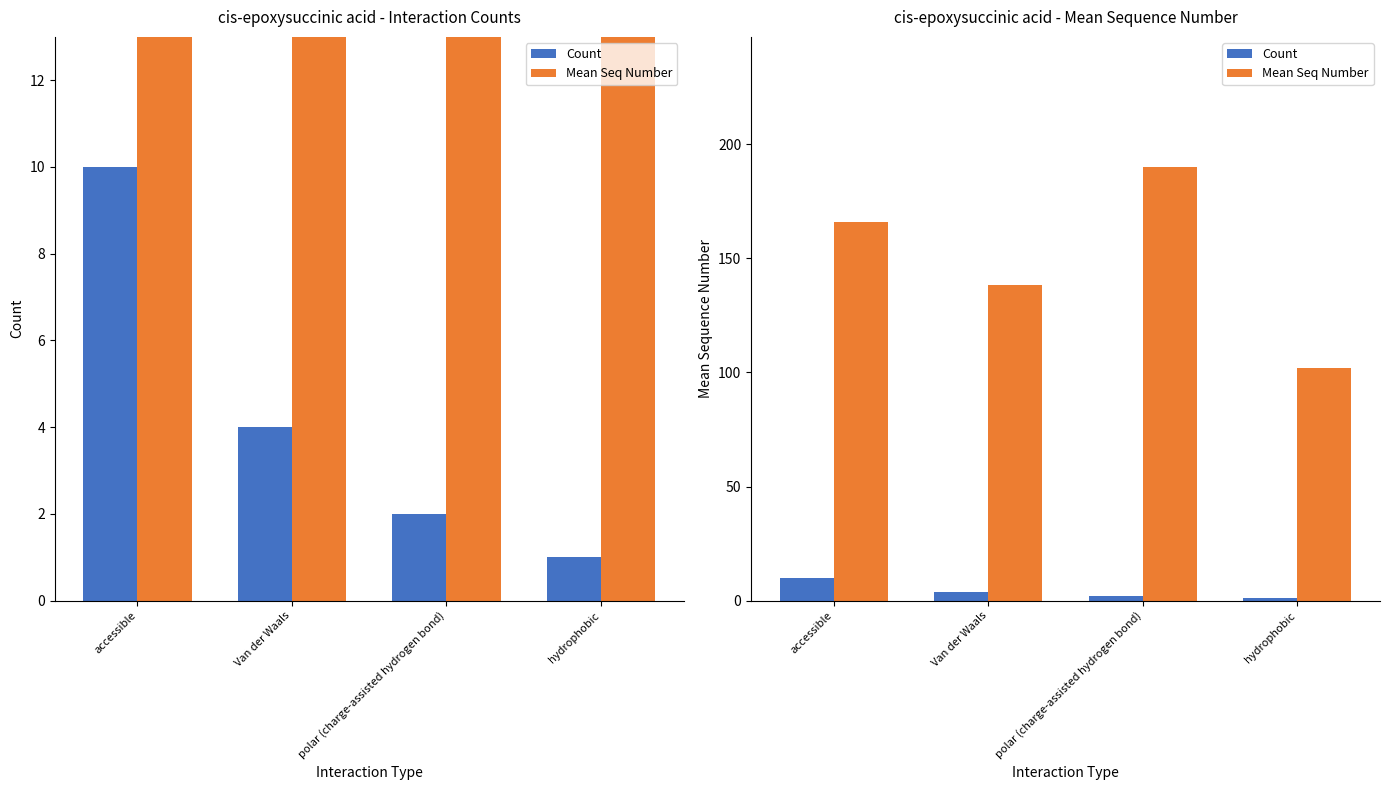

What is the sum of all Count values?

17.0